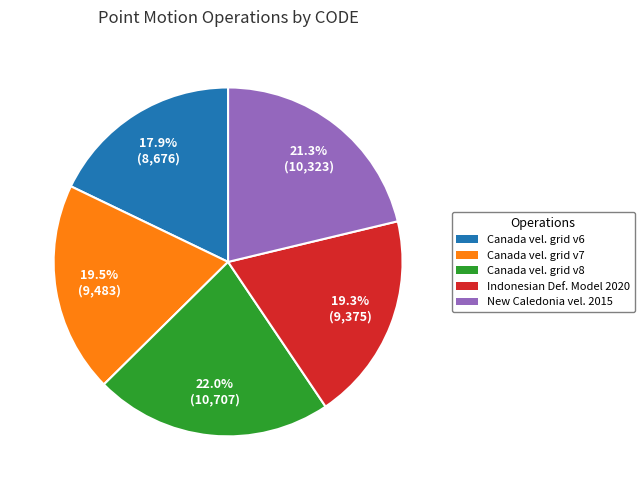

Does any single category account for the majority?

No